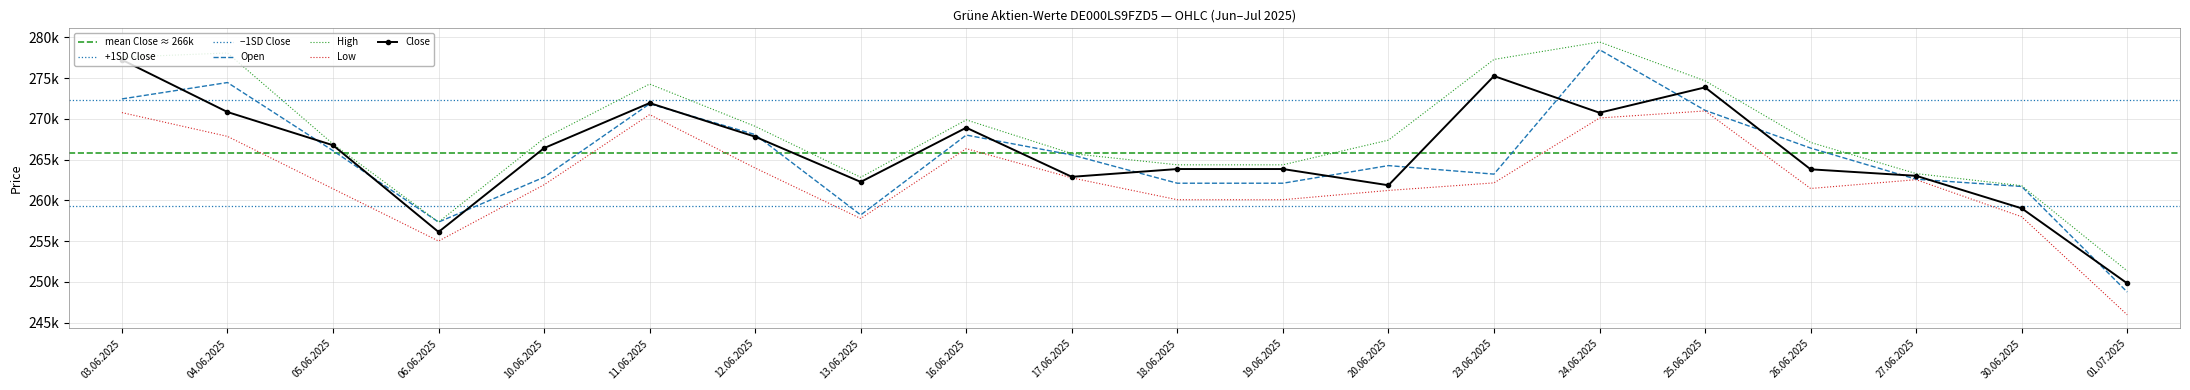

Count the number of data series in this chart.

4